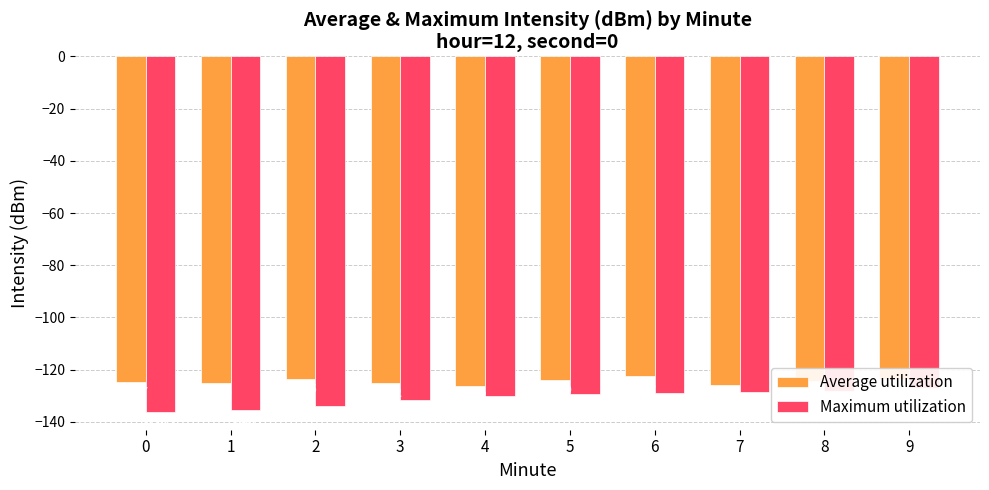

Rank the series at 3 from lowest to highest value.

Maximum utilization, Average utilization